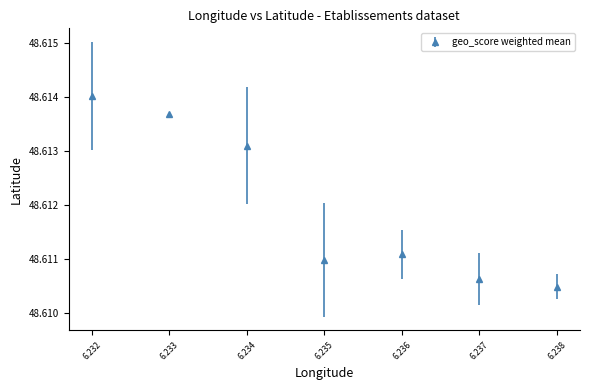

What is the sum of all values?

340.3